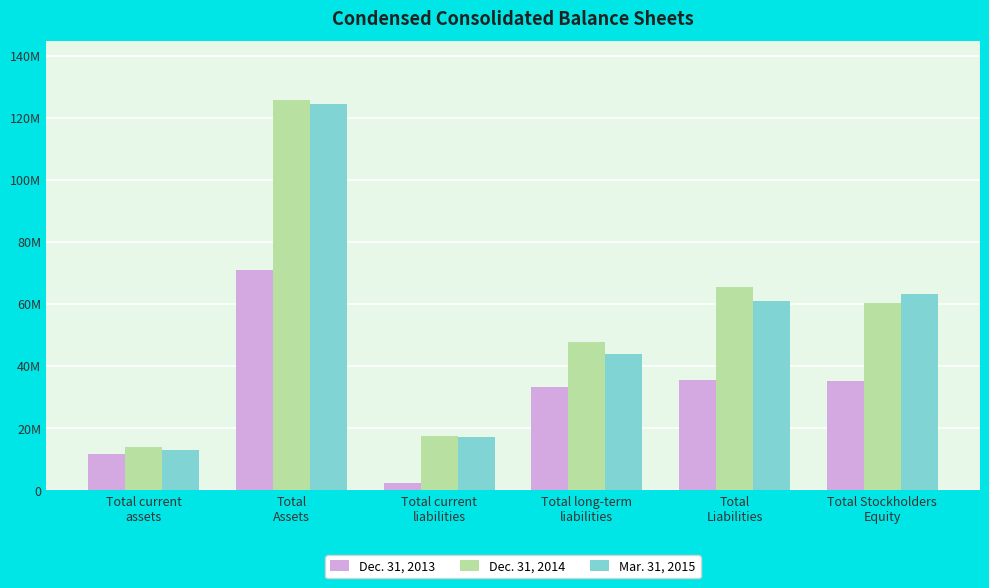

At which label does Mar. 31, 2015 first exceed 61124000?

Total
Assets